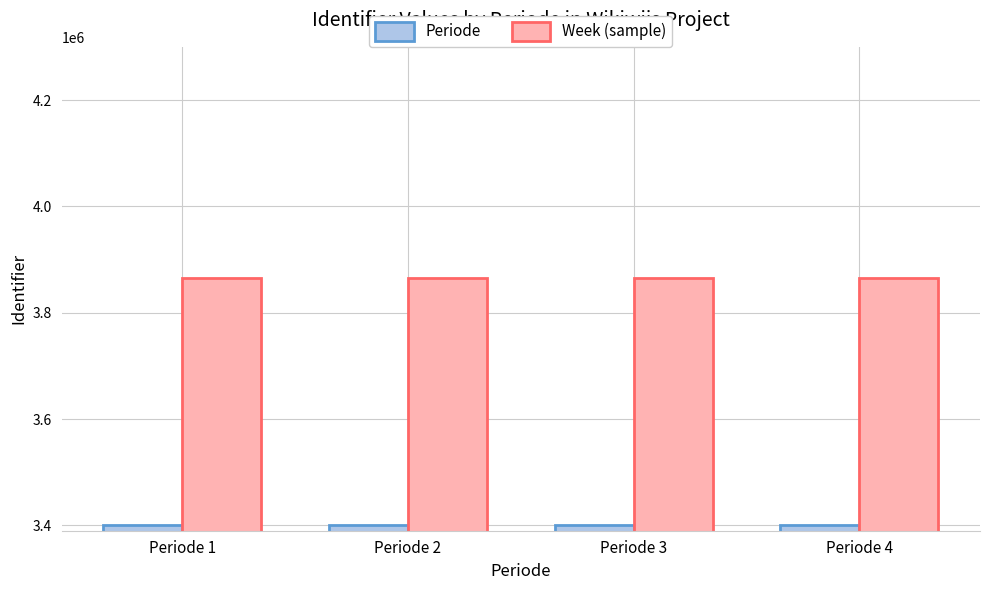

What is the average value of the Week (sample) series?

3864680